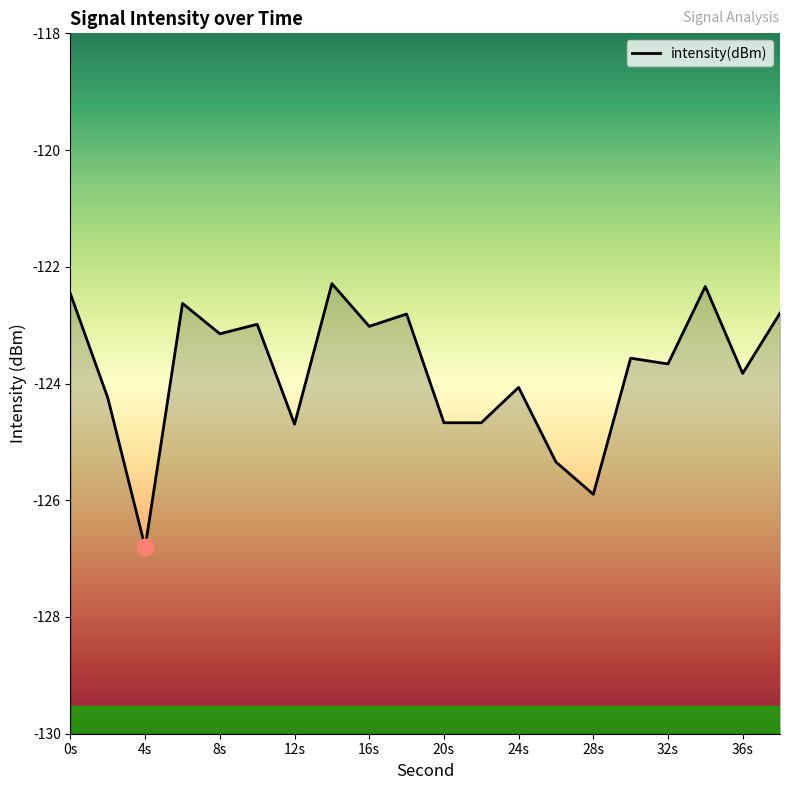

What is the sum of all values?

-2475.9